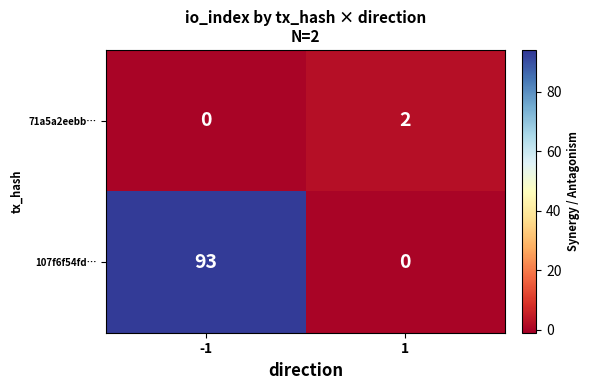

What is the difference between the maximum and minimum values in the 107f6f54fd… series?

93